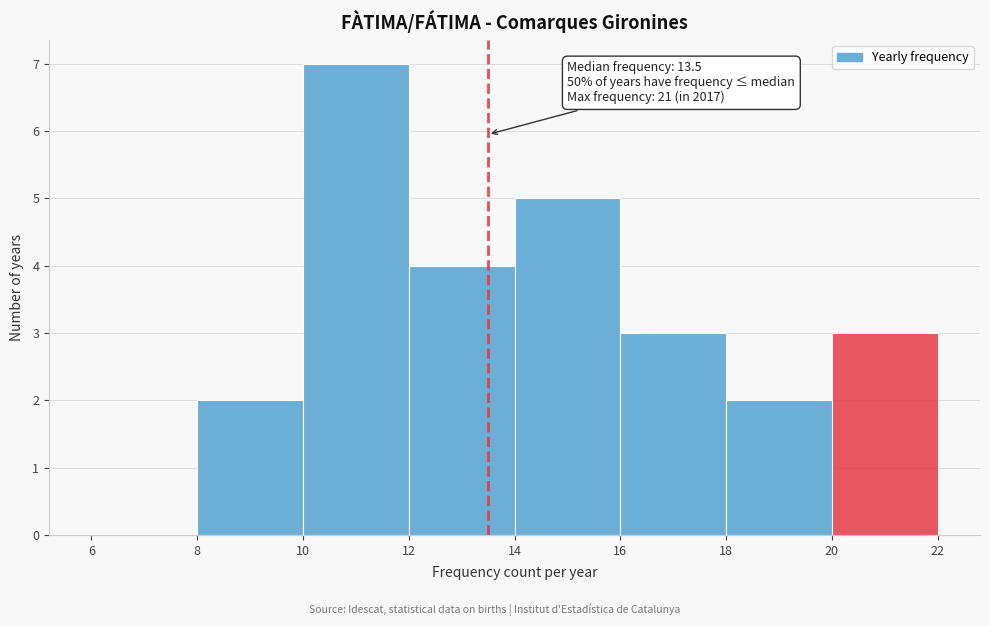

Over which range of the x-axis is the bar tallest?

10 to 12